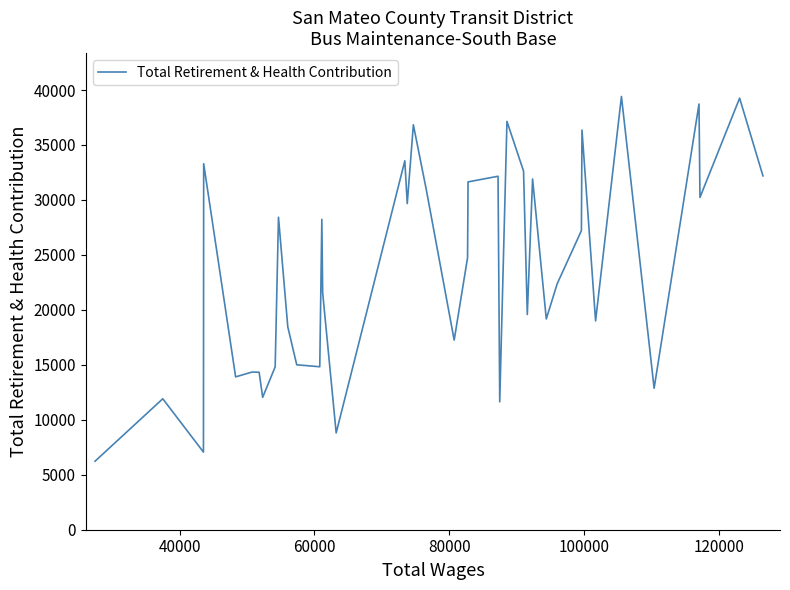

What is the smallest value displayed?

6231